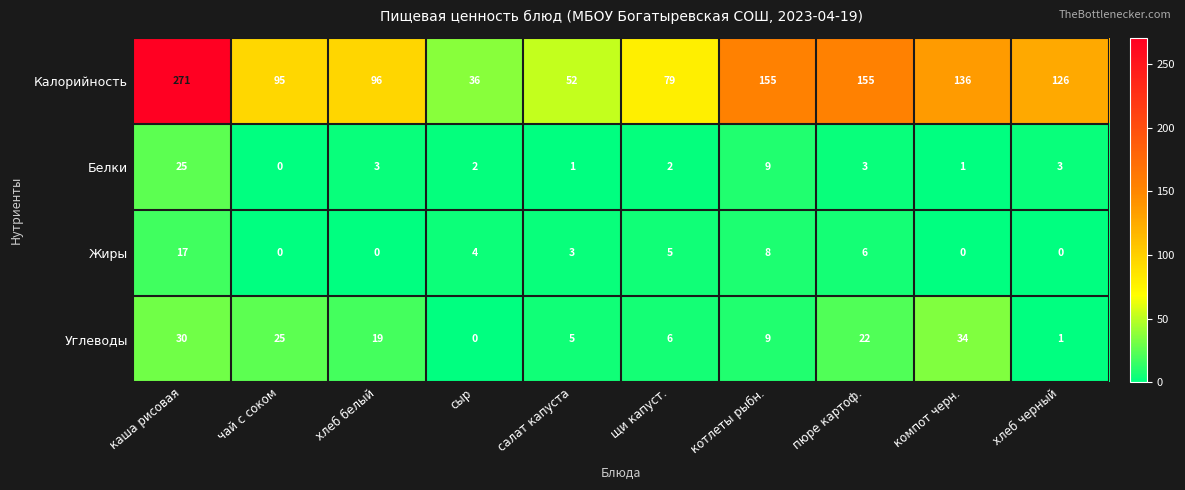

Rank the series by their maximum value, from highest to lowest.

Калорийность, Углеводы, Белки, Жиры